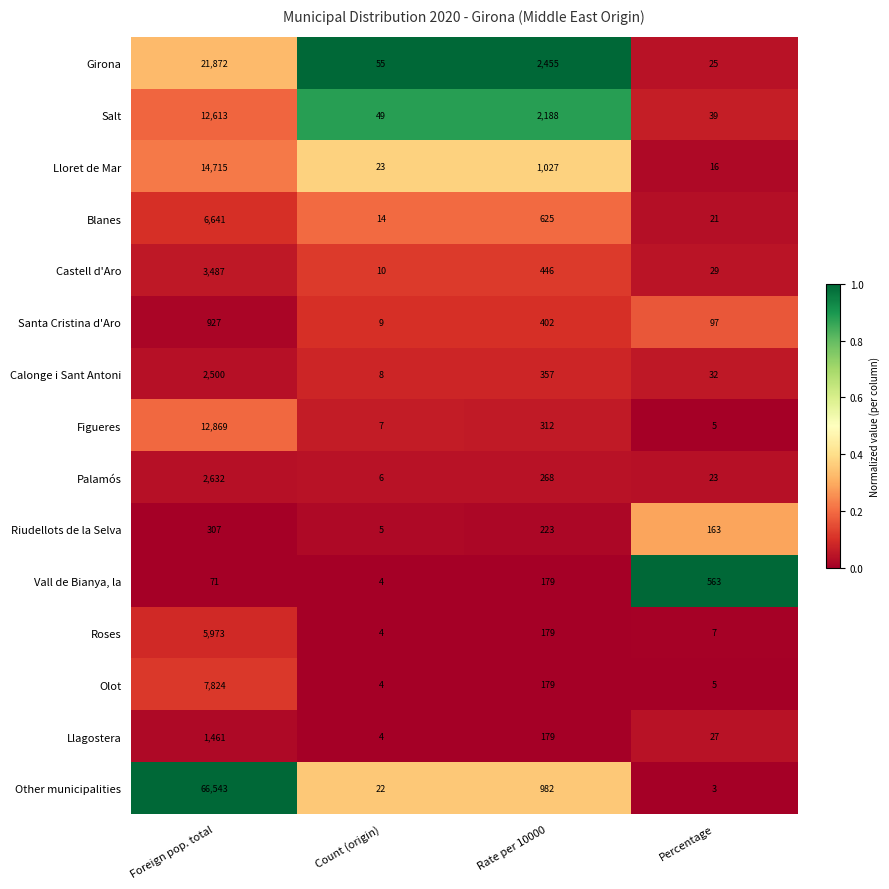

Which series has the largest total across all categories?

Other municipalities